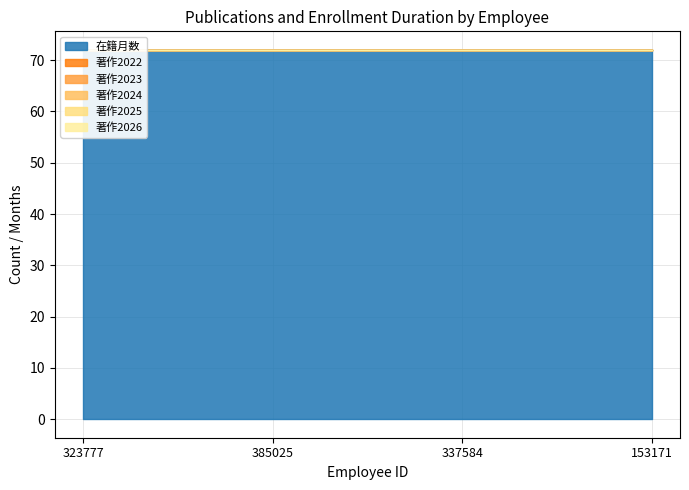

Is the value of 著作2025 at 153171 greater than the value of 著作2022 at 153171?

No